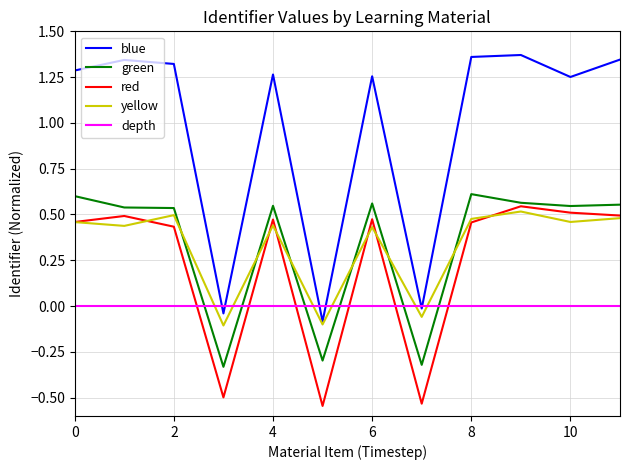

True or false: red and blue intersect in this chart.

False